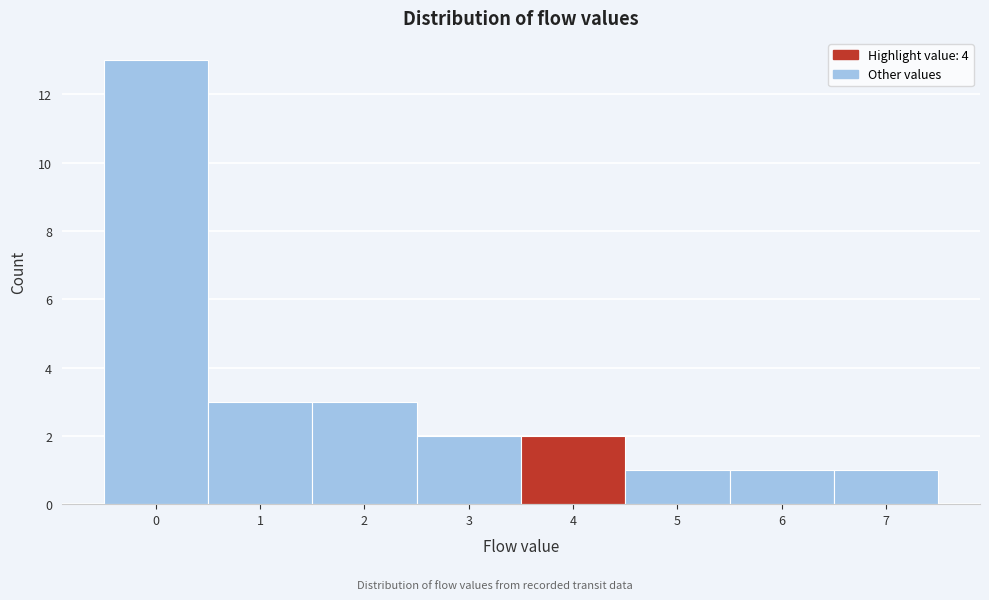

Reading left to right, list every bar in this chart as the range it spans on the x-axis followed by its height. The values are not printed on the chart, so give them approximately, as read against the axis.

-0.5 to 0.5: 13
0.5 to 1.5: 3
1.5 to 2.5: 3
2.5 to 3.5: 2
3.5 to 4.5: 2
4.5 to 5.5: 1
5.5 to 6.5: 1
6.5 to 7.5: 1